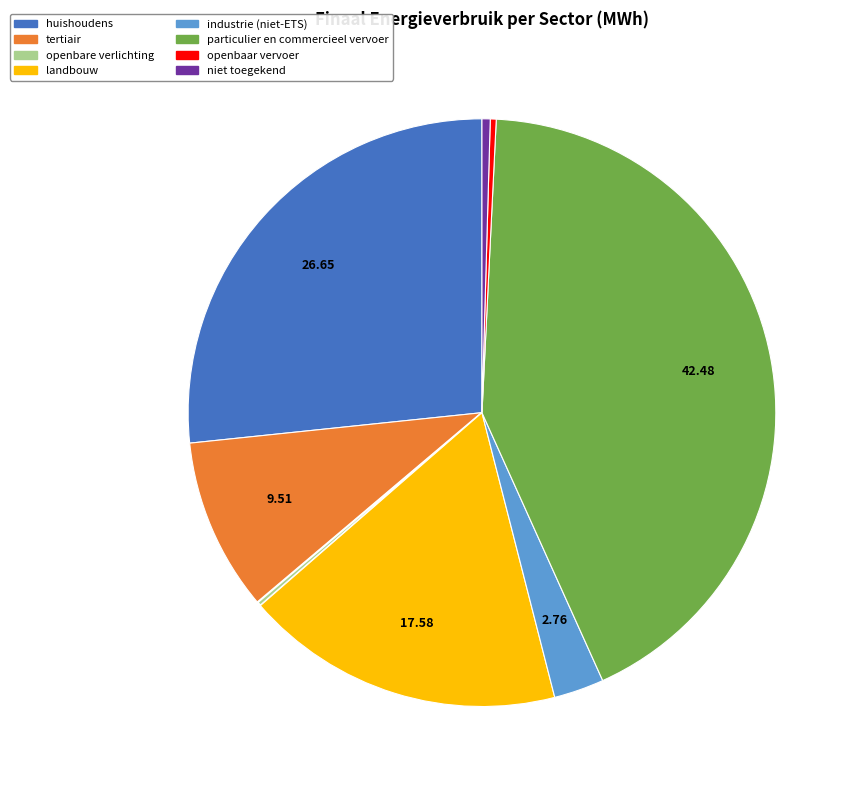

Which slice is the largest?

particulier en commercieel vervoer